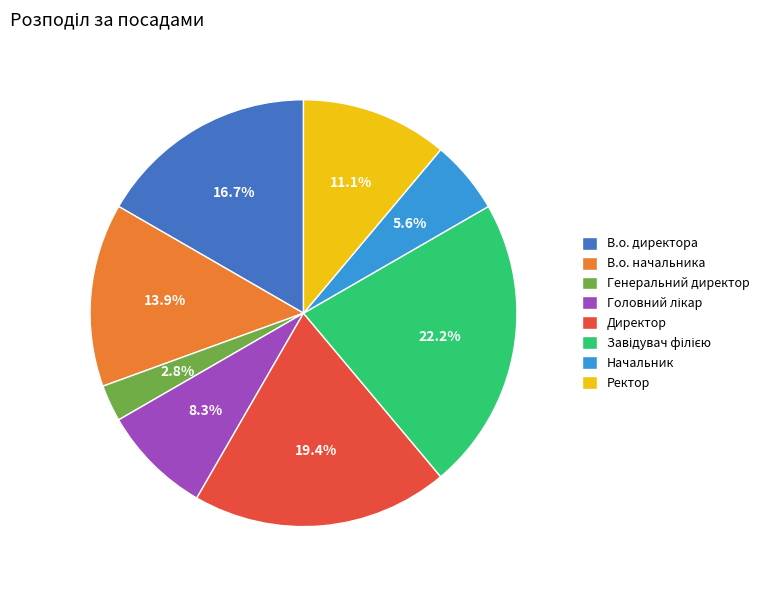

Which slice is the smallest?

Генеральний директор